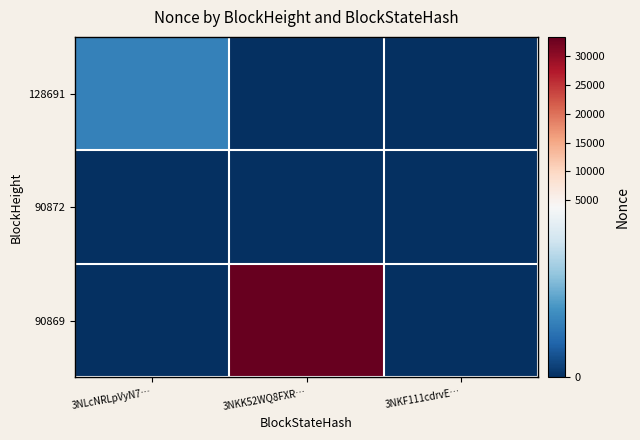

Reading left to right, what are all the values shown in this chart?

128691: 3NLcNRLpVyN7…=1247	3NKK52WQ8FXR…=0	3NKF111cdrvE…=0
90872: 3NLcNRLpVyN7…=0	3NKK52WQ8FXR…=0	3NKF111cdrvE…=0
90869: 3NLcNRLpVyN7…=0	3NKK52WQ8FXR…=33274	3NKF111cdrvE…=0